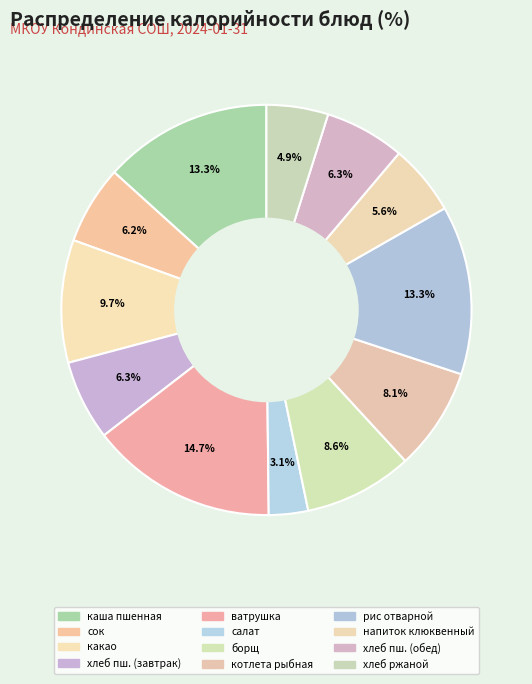

Count the number of slices in the pie.

12